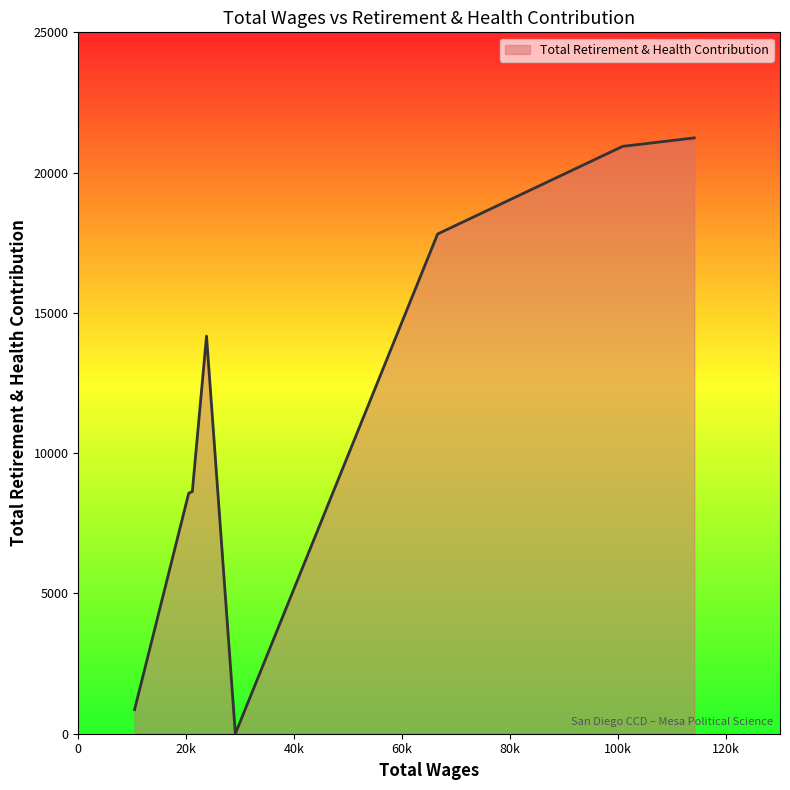

What is the maximum value shown in the chart?

21237